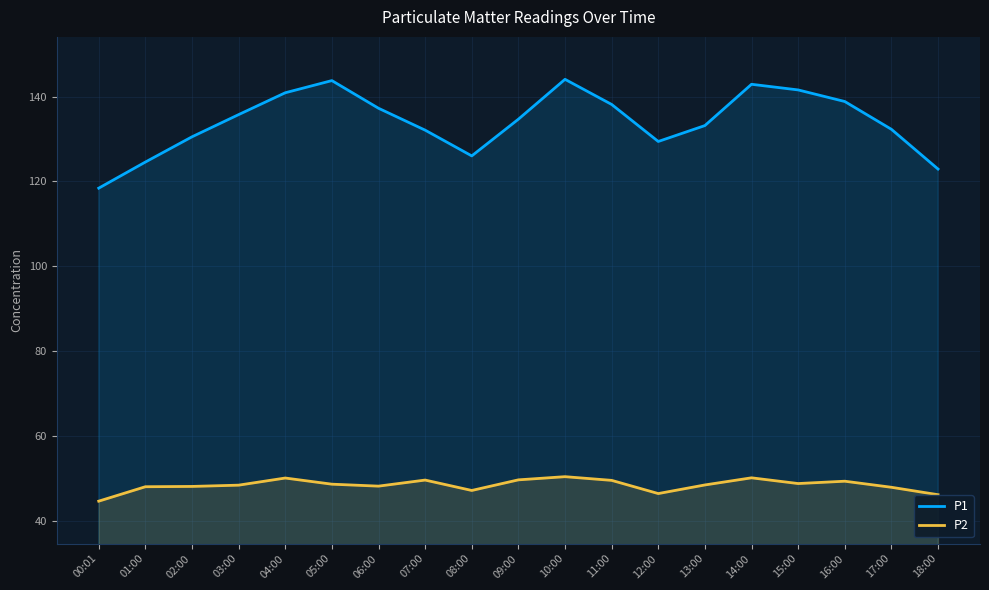

How many lines are shown in the chart?

2